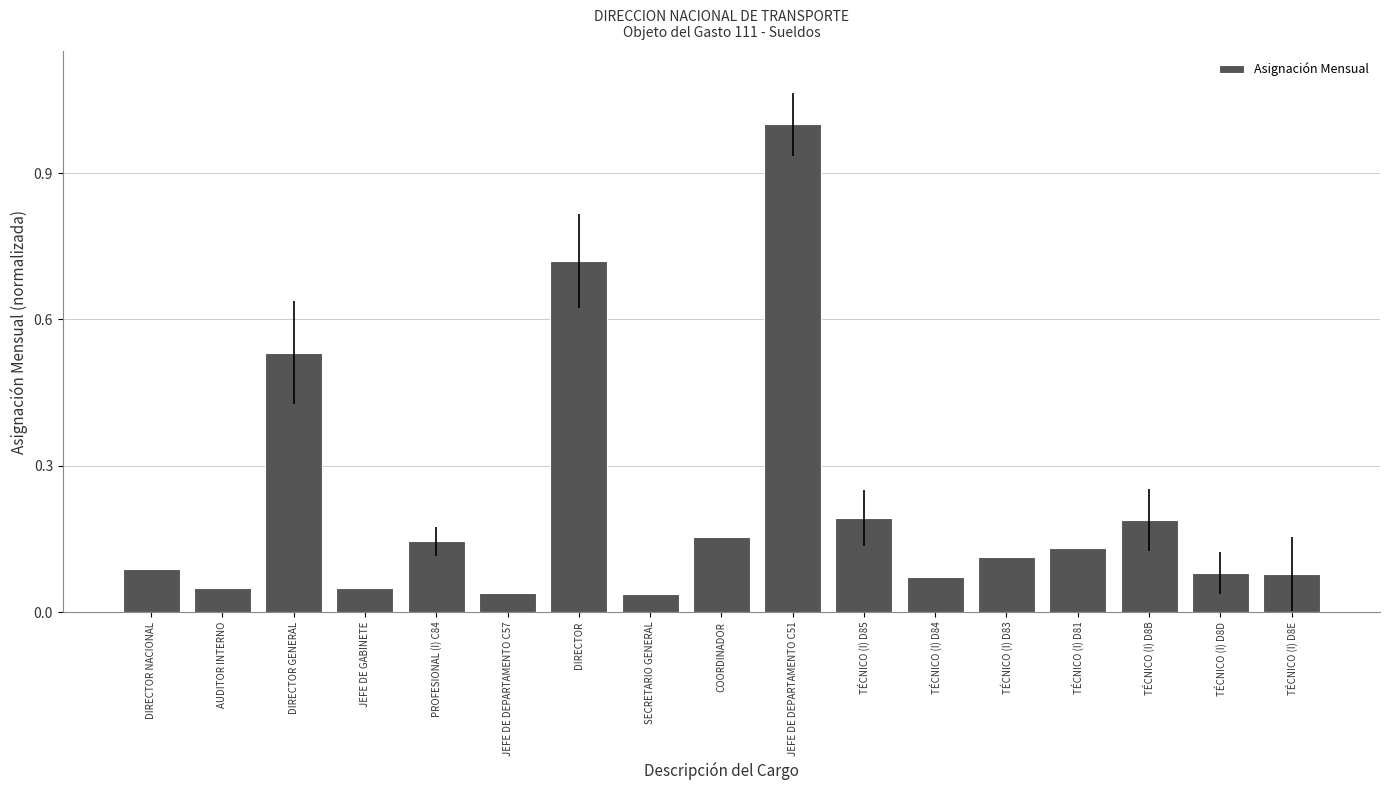

What is the greatest value displayed?

1.0